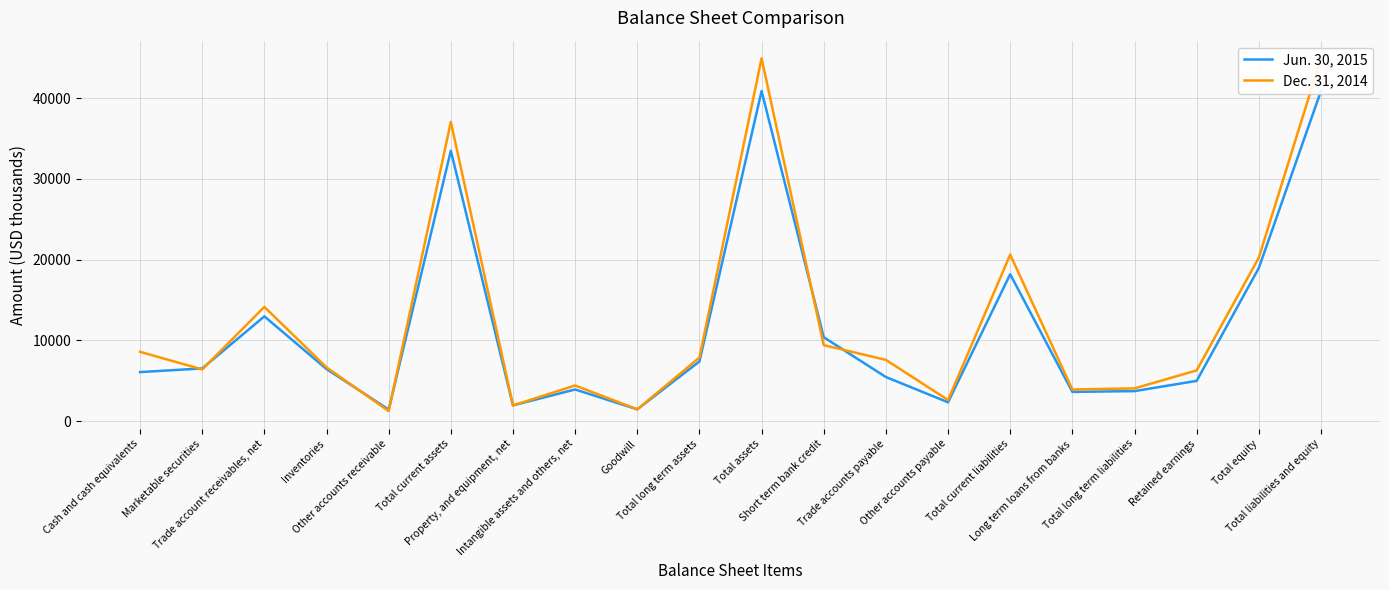

At which label does Dec. 31, 2014 reach its peak?

Total assets